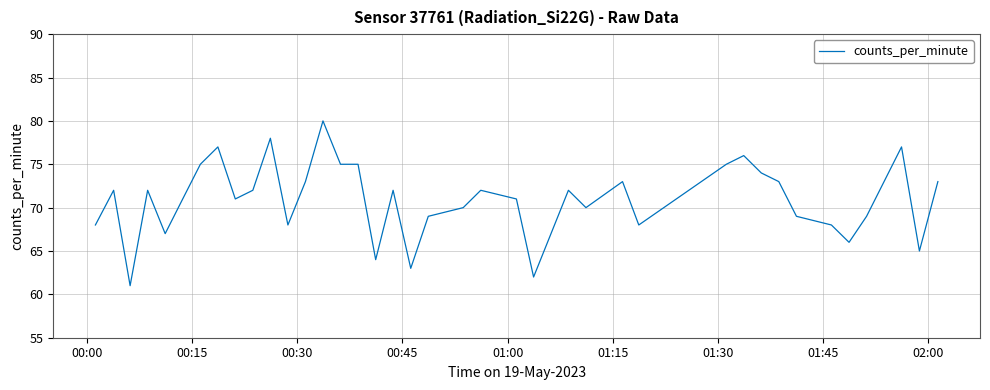

What is the maximum value shown in the chart?

80